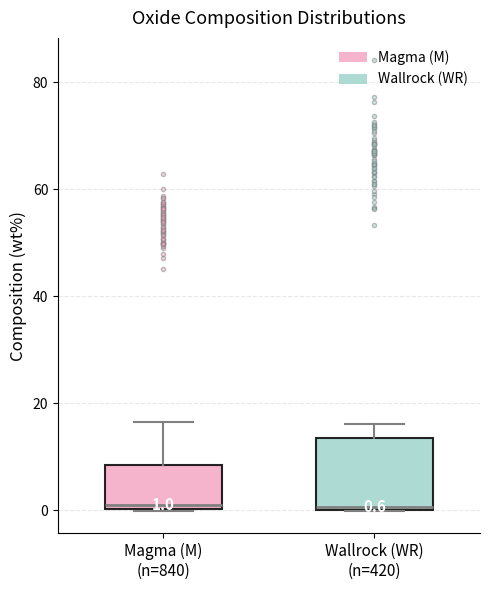

Comparing the boxes themselves (not the whiskers), which one is the tallest?

Wallrock (WR) (n=420)